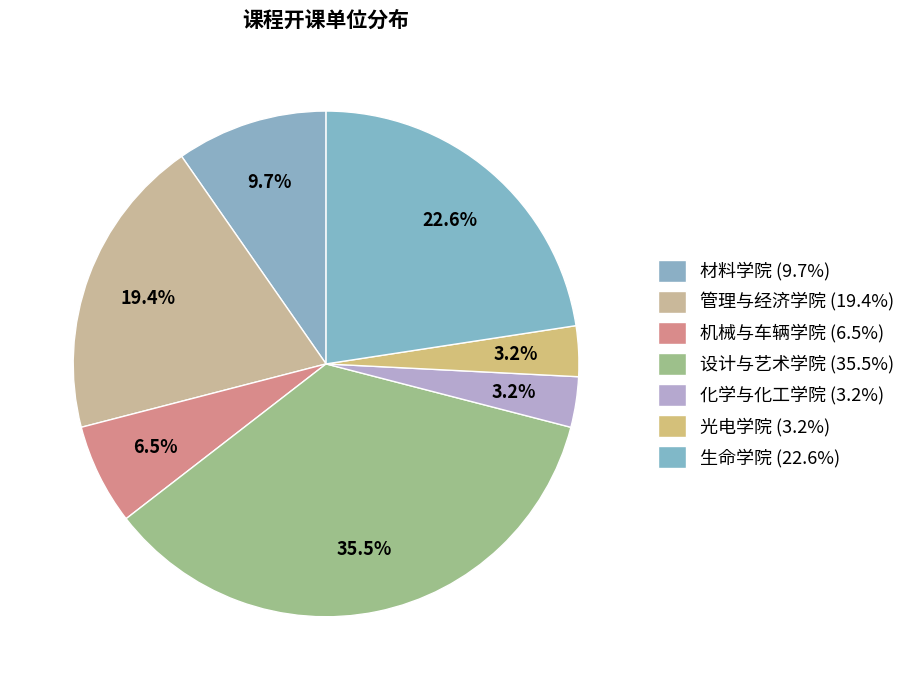

Does 生命学院 account for over 50% of the chart?

No